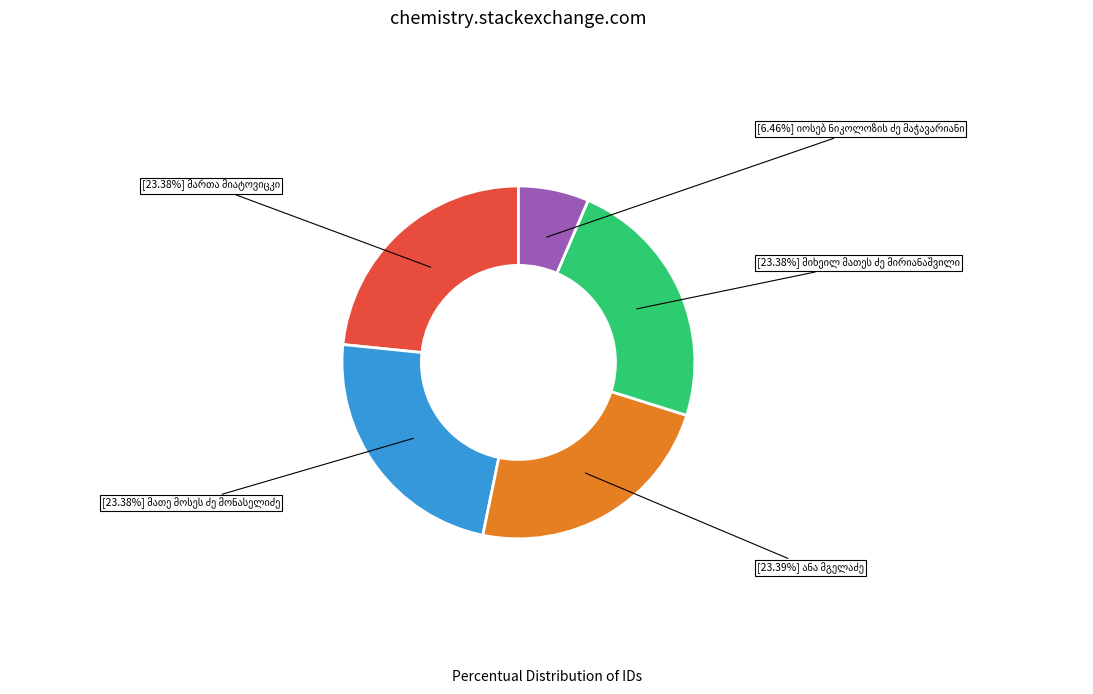

Is there a majority slice in this chart?

No